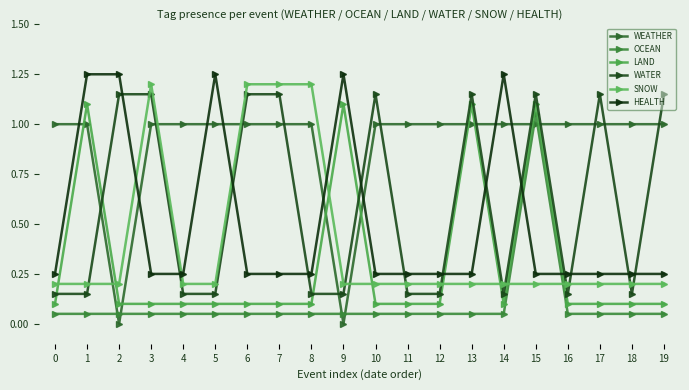

How many distinct data groups are displayed?

6